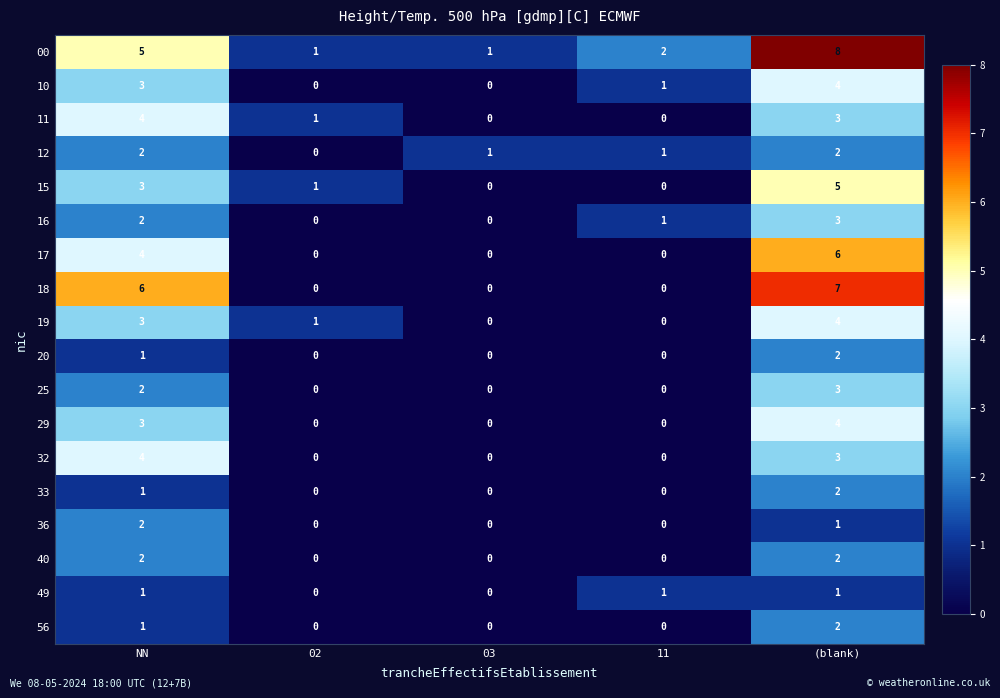

What is the difference between the 00 values at 03 and NN?

4